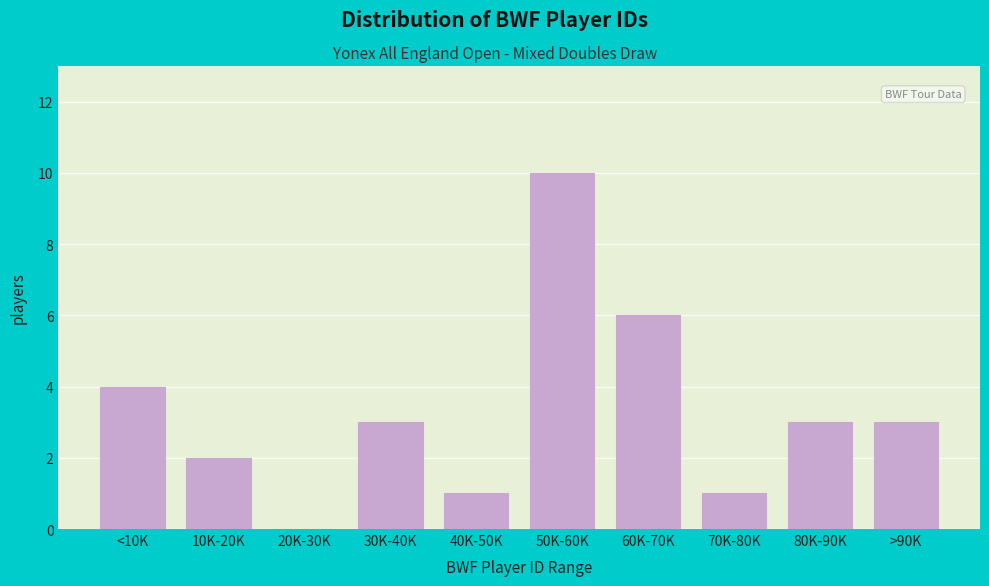

Reading left to right, transcribe all the data shown in this chart.

<10K=4	10K-20K=2	20K-30K=0	30K-40K=3	40K-50K=1	50K-60K=10	60K-70K=6	70K-80K=1	80K-90K=3	>90K=3